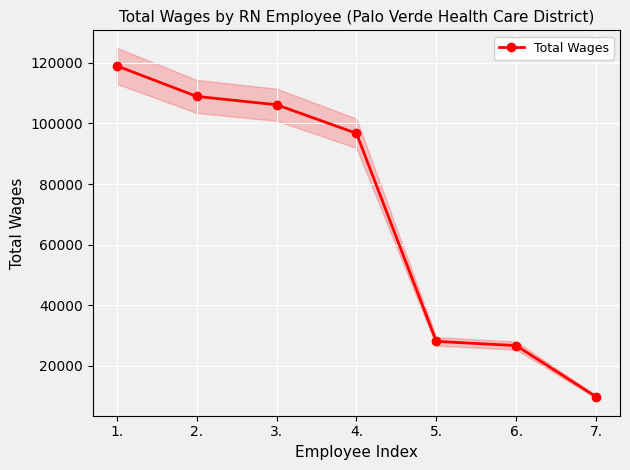

What is the value of the 3rd point from the left?

106155